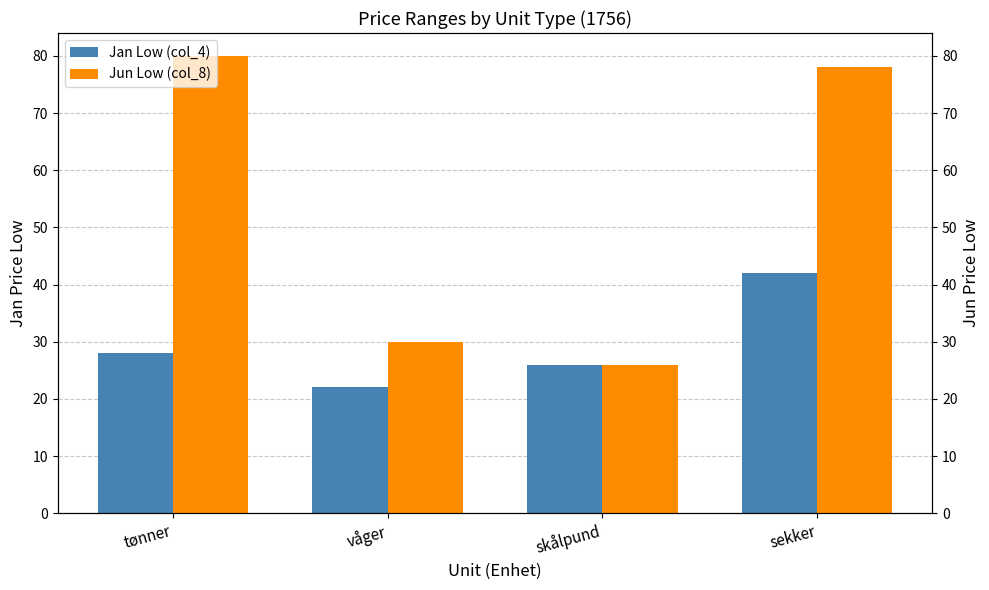

Does the chart contain any negative values?

No